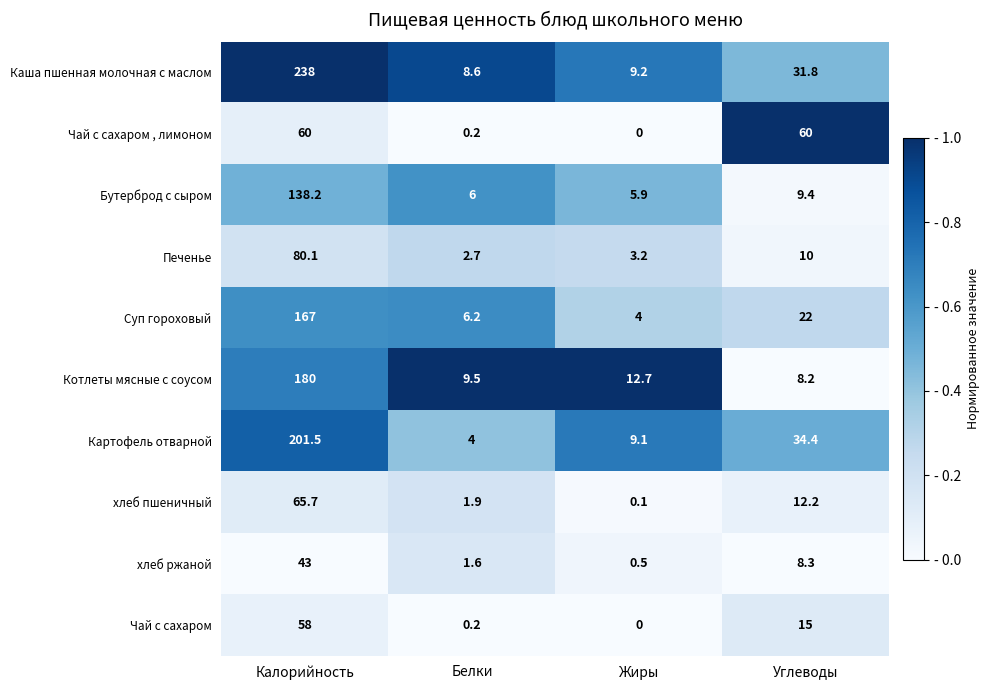

The Каша пшенная молочная с маслом series shows 4.0 at Жиры. True or false?

False